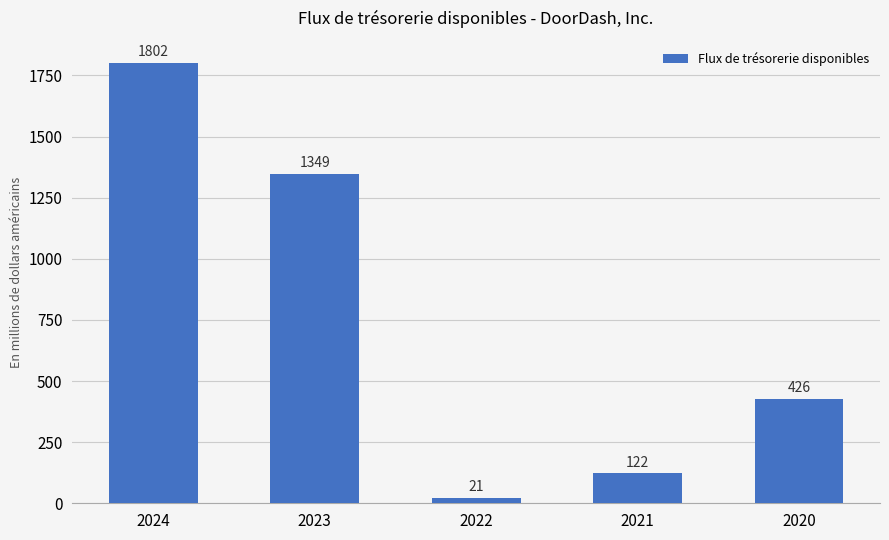

What is the difference between the second highest and minimum values?

1328